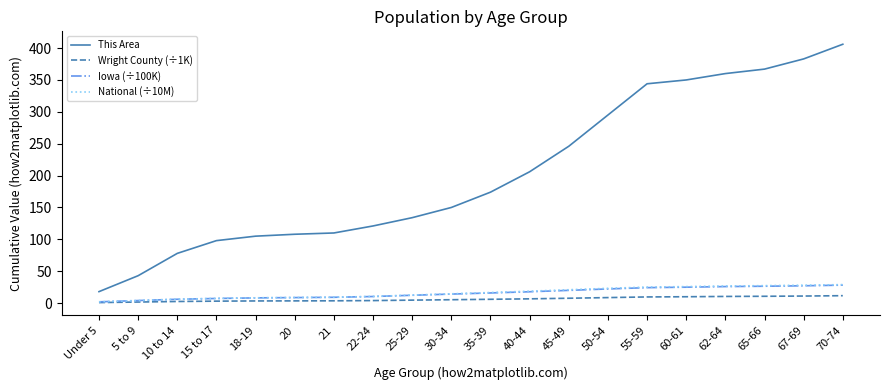

What are all the series names shown in the legend?

This Area, Wright County (÷1K), Iowa (÷100K), National (÷10M)